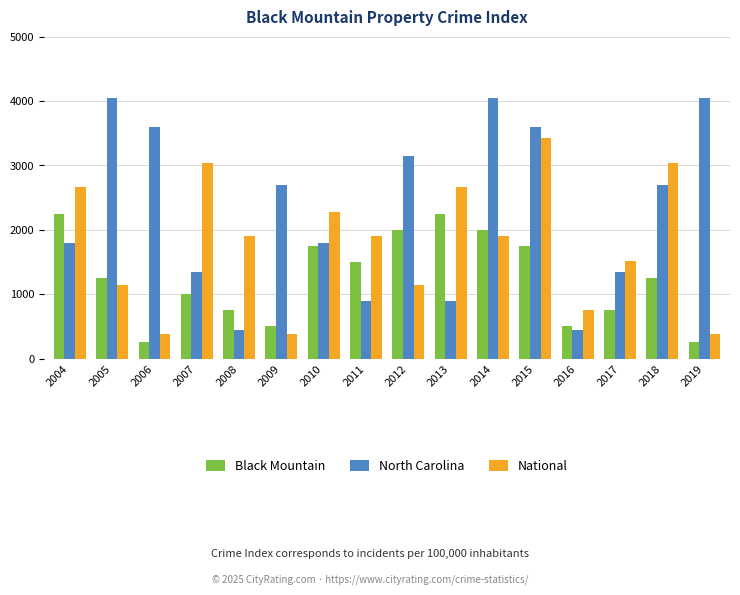

What is the greatest value displayed?

4050